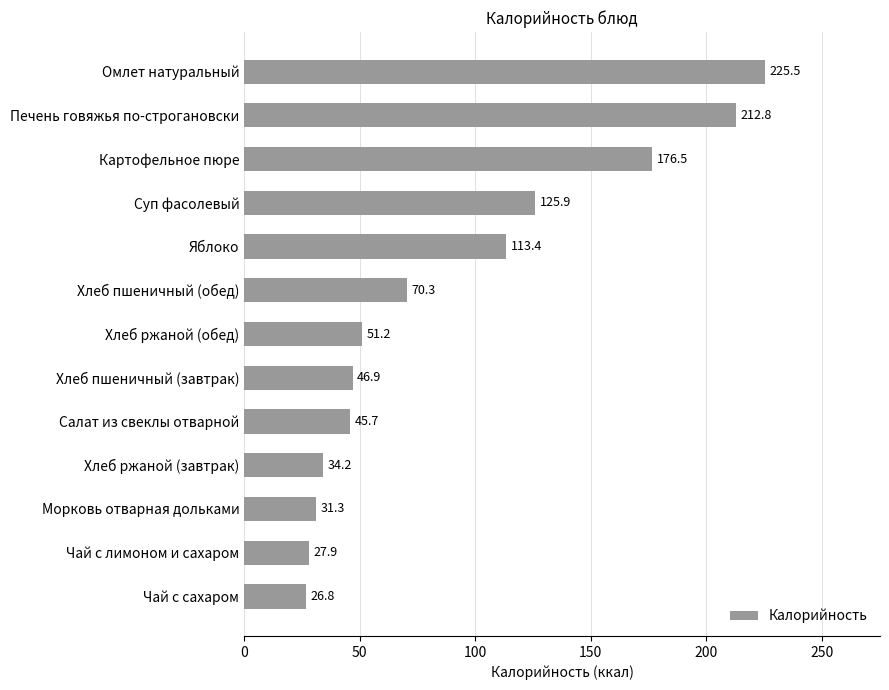

Reading bottom to top, what are all the values shown in this chart?

Чай с сахаром=26.8	Чай с лимоном и сахаром=27.9	Морковь отварная дольками=31.3	Хлеб ржаной (завтрак)=34.2	Салат из свеклы отварной=45.7	Хлеб пшеничный (завтрак)=46.9	Хлеб ржаной (обед)=51.2	Хлеб пшеничный (обед)=70.3	Яблоко=113.4	Суп фасолевый=125.9	Картофельное пюре=176.5	Печень говяжья по-строгановски=212.8	Омлет натуральный=225.5